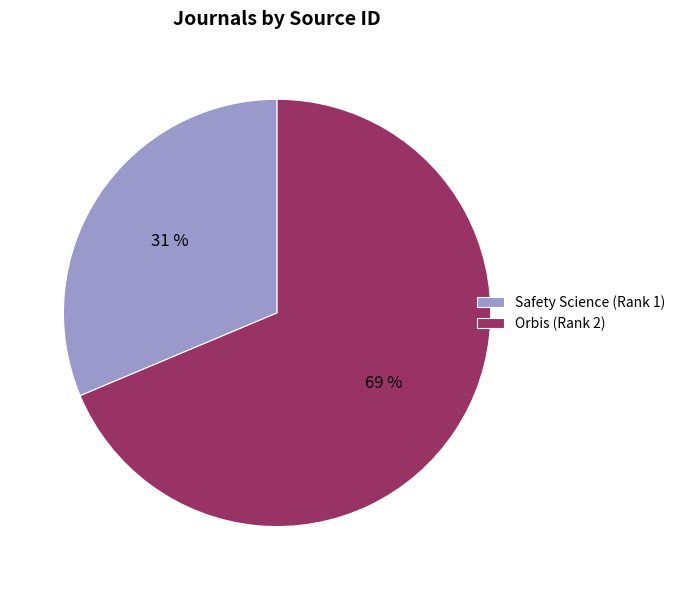

To the nearest percent, what is the combined percentage of Safety Science (Rank 1) and Orbis (Rank 2)?

100%